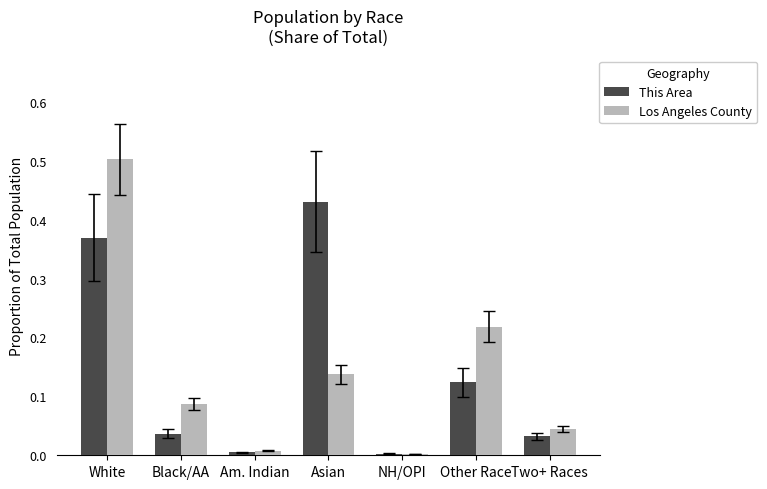

What is the highest value of the Los Angeles County series?

0.5